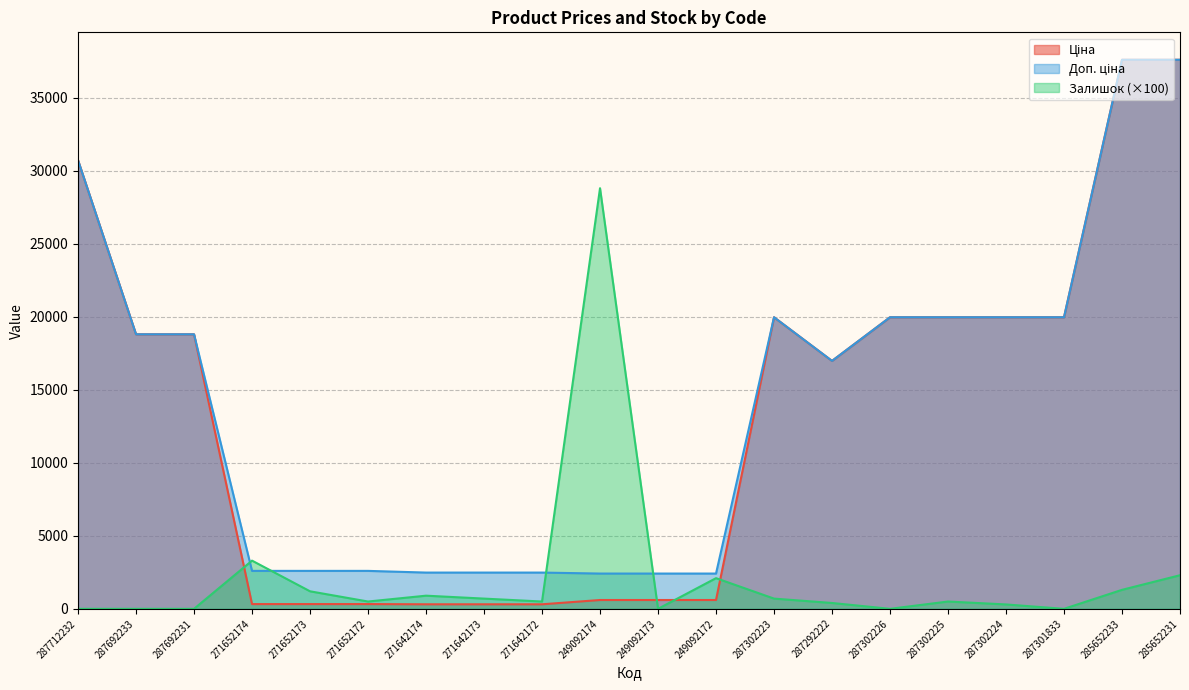

True or false: Залишок has more than 0 points higher than both neighbors.

True